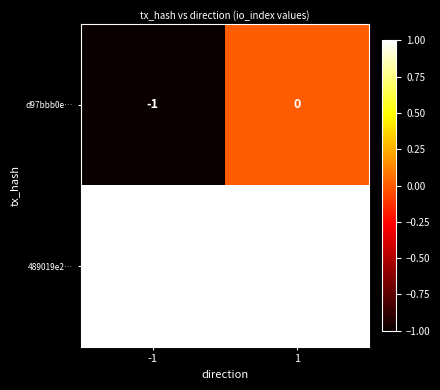

List the series in order of their overall mean, highest first.

489019e2…, d97bbb0e…